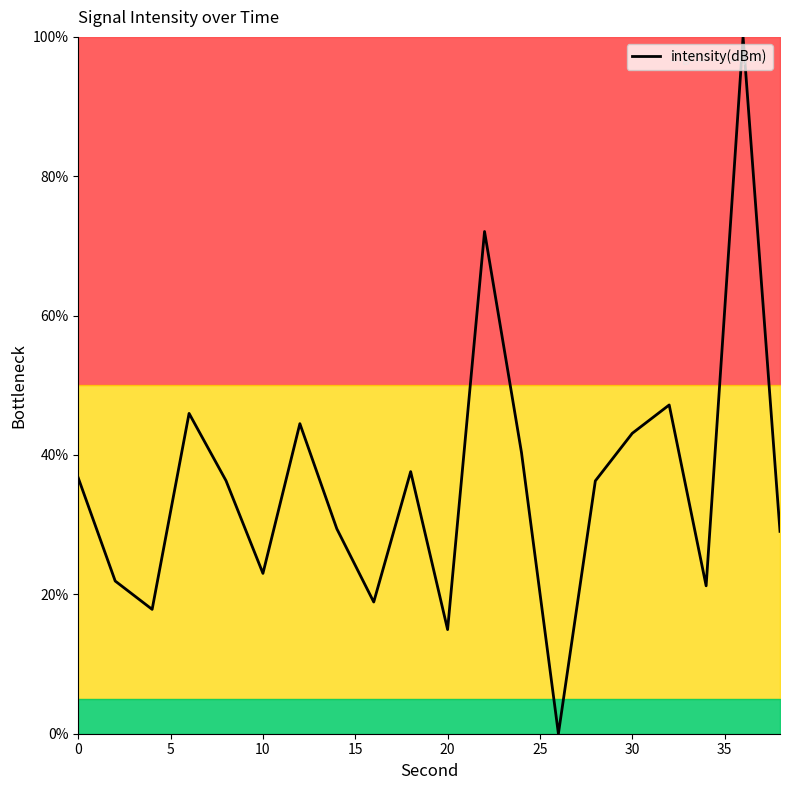

What is the greatest value displayed?

100.0